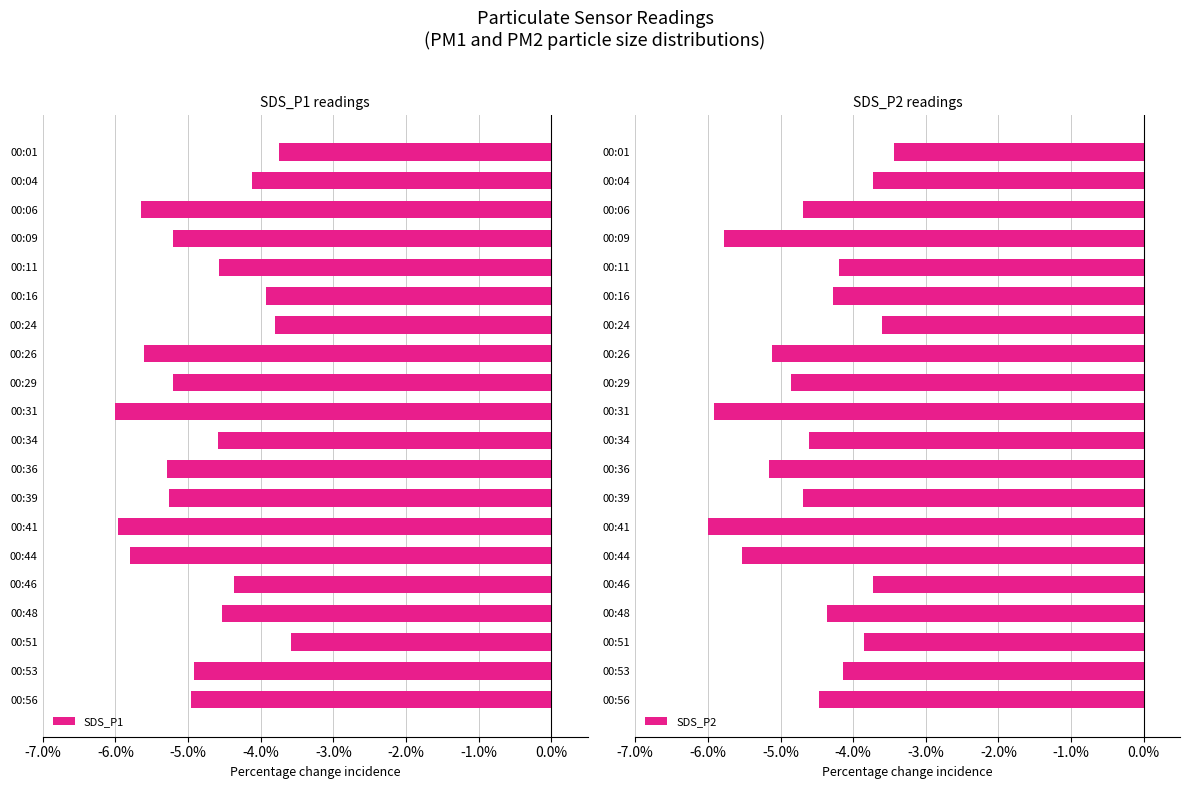

The value of SDS_P2 at 00:48 is -4.4. True or false?

True